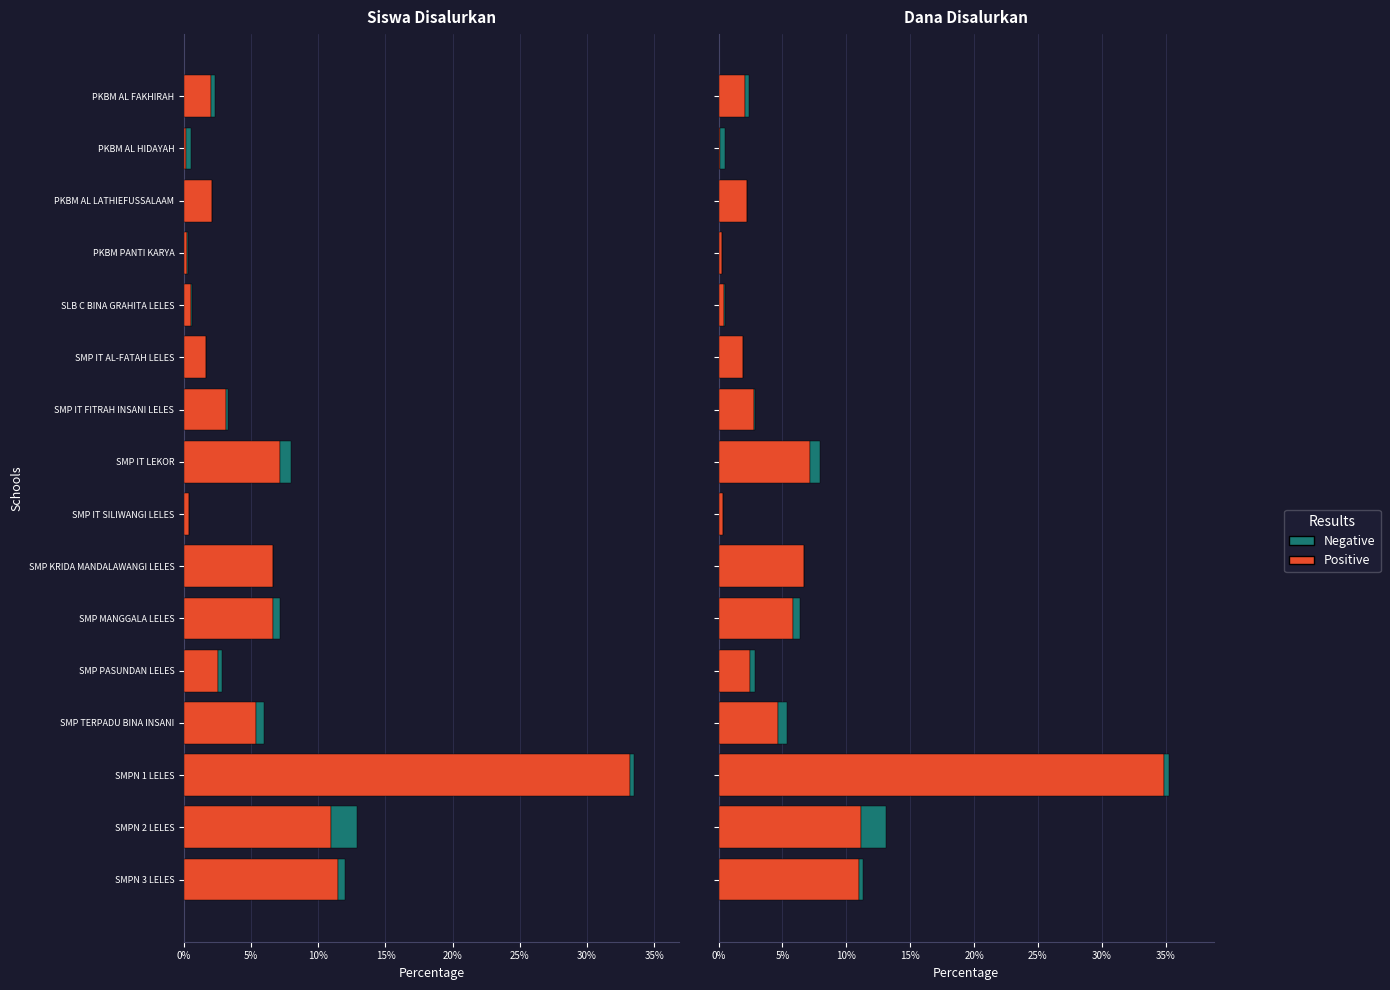

What is the spread (max minus min) of values at PKBM AL HIDAYAH?

0.3